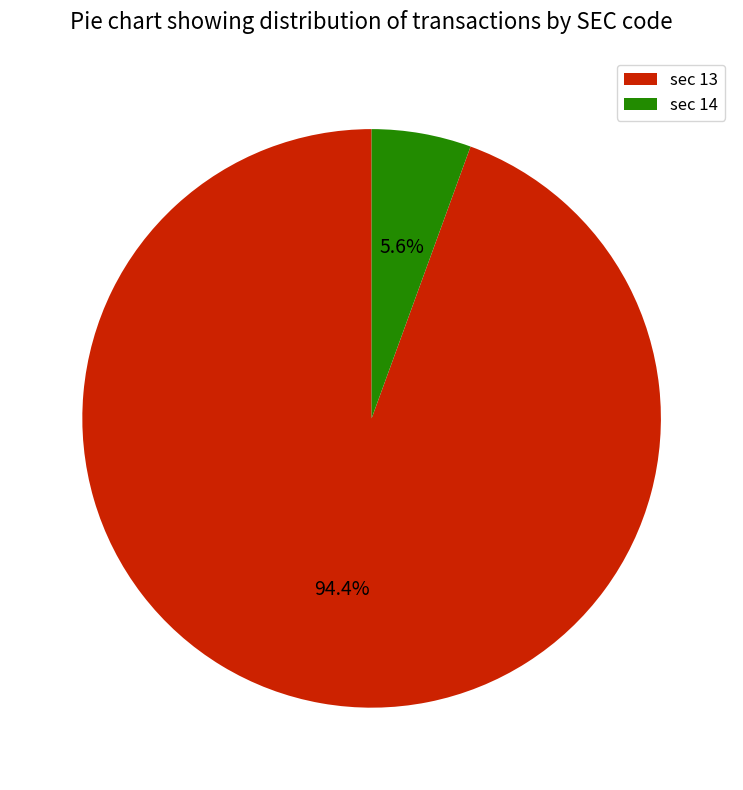

To the nearest percent, what percentage of the pie is sec 13?

94%